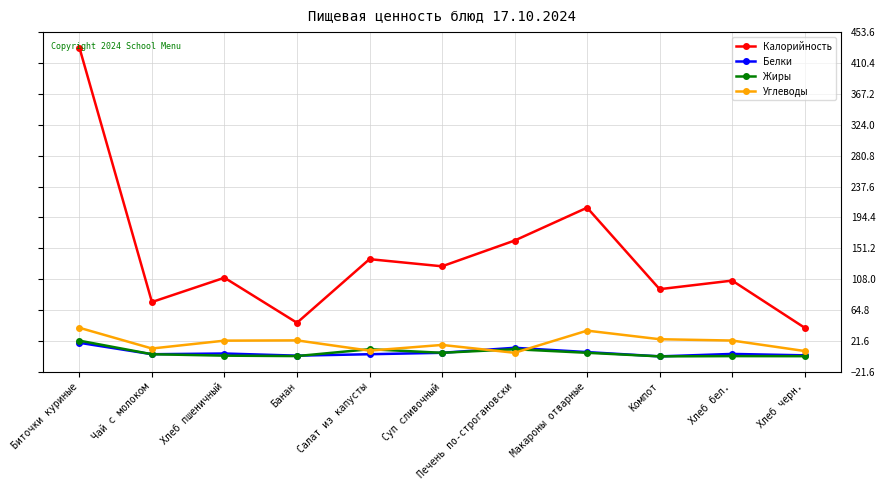

At which label is Калорийность closest to 236?

Макароны отварные